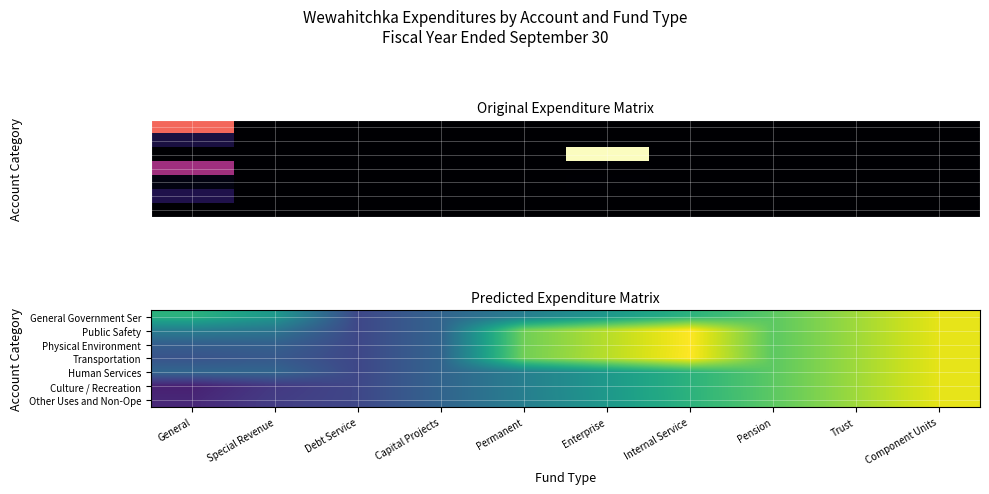

What is the total value across all series at Capital Projects?

495061.7